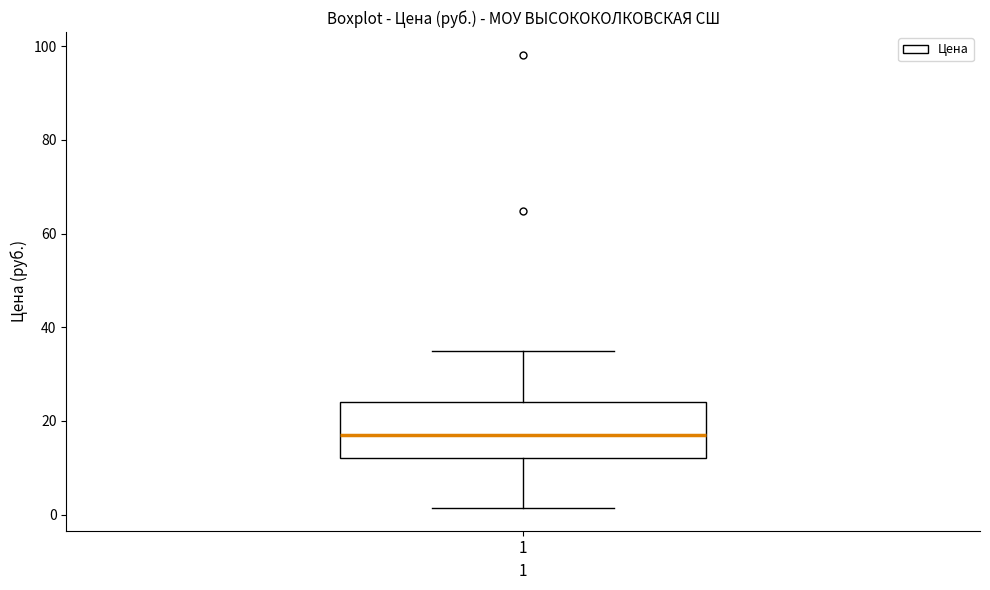

Read this box plot against the y-axis: the position of the median line, the range covered by the box, and the ends of both whiskers. The values are not printed on the chart, so give them approximately, as read against the axis.

median 18, box 12 to 24, whiskers 2 to 36